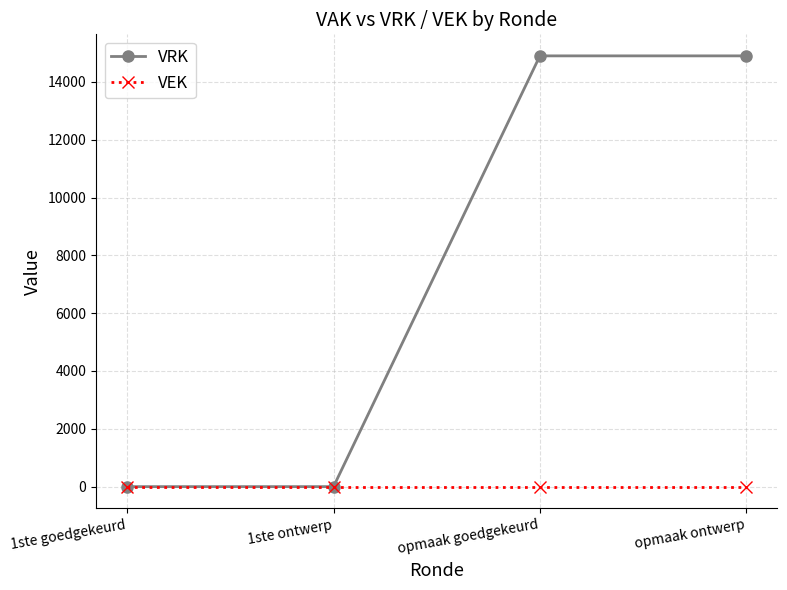

The value of VRK at 1ste goedgekeurd is 7855. True or false?

False